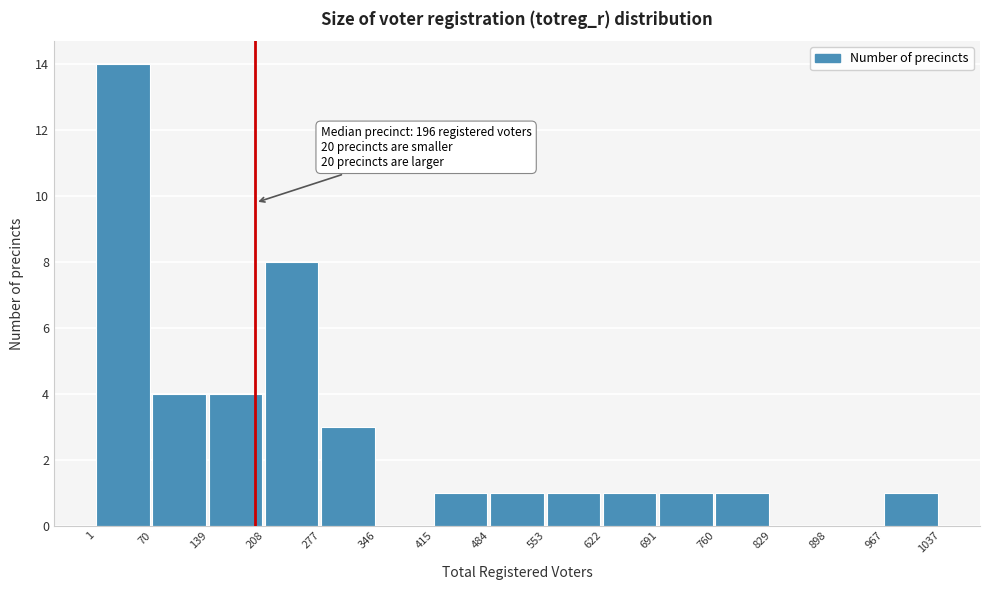

Which range on the x-axis has the tallest bar?

1 to 70